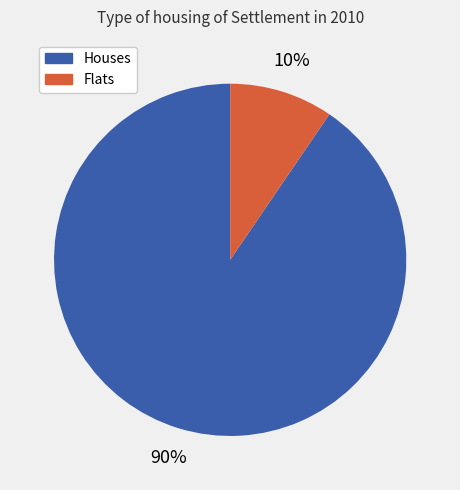

Count the number of slices in the pie.

2